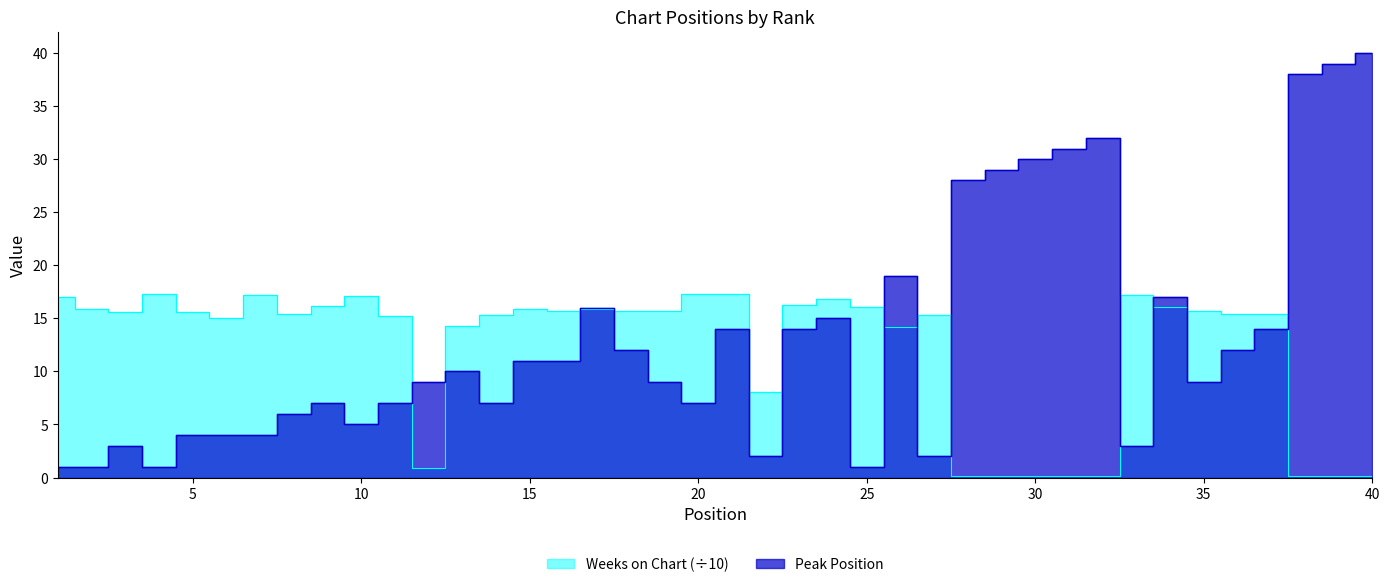

Where do Peak Position and Weeks on Chart first cross each other?

11 and 12